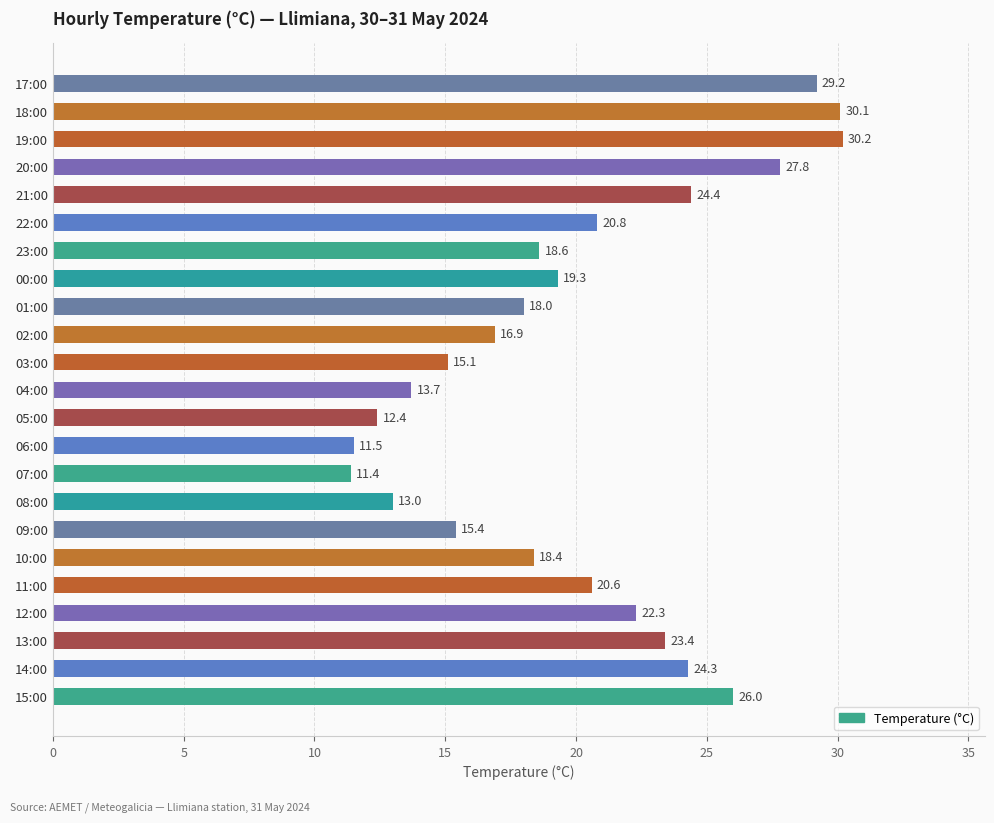

At which category does the chart reach its peak across all series?

19:00